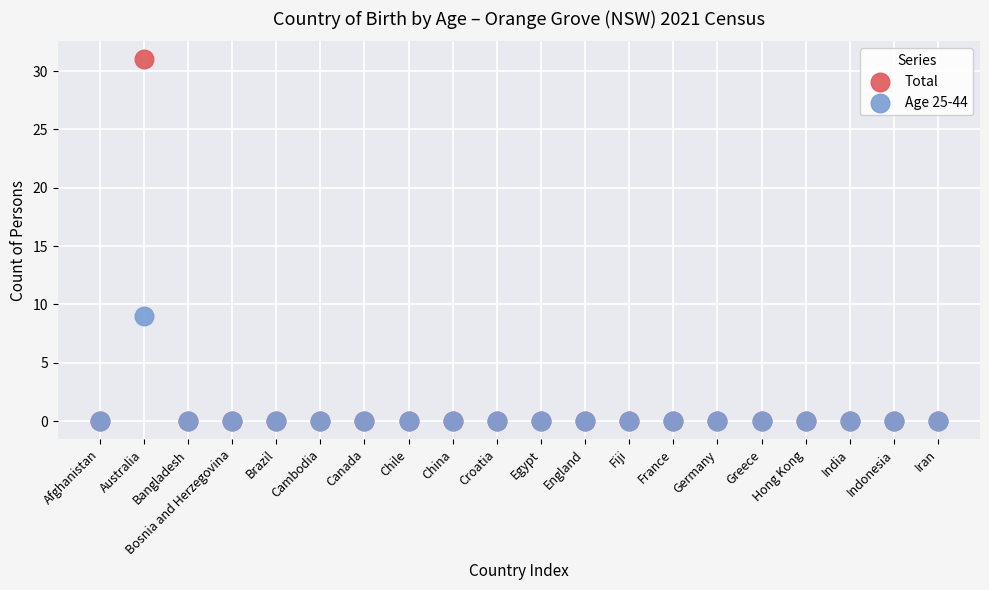

Across all series, what Y value is closest to 15?

9